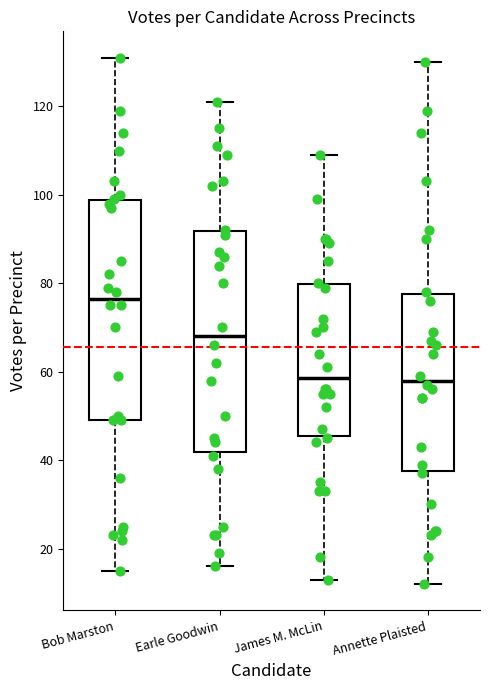

Reading left to right, read every box against the y-axis: the position of its median line, the range the box covers, and the ends of its whiskers. The values are not printed on the chart, so give them approximately, as read against the axis.

Bob Marston: median 76, box 50 to 98, whiskers 16 to 132
Earle Goodwin: median 68, box 42 to 92, whiskers 16 to 122
James M. McLin: median 58, box 46 to 80, whiskers 14 to 110
Annette Plaisted: median 58, box 38 to 78, whiskers 12 to 130